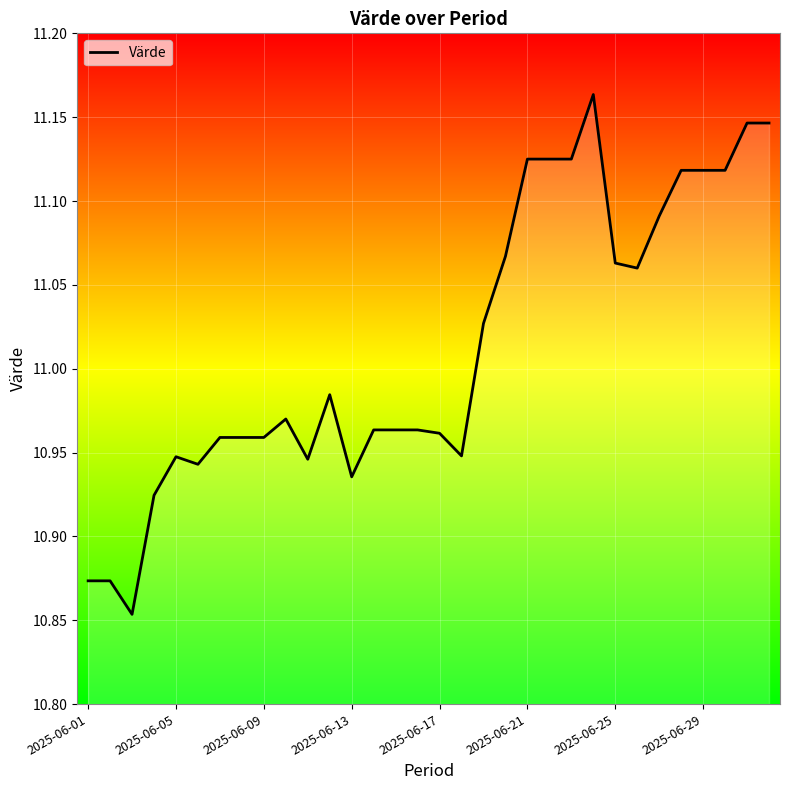

What is the value of the 8th point from the left?

11.0